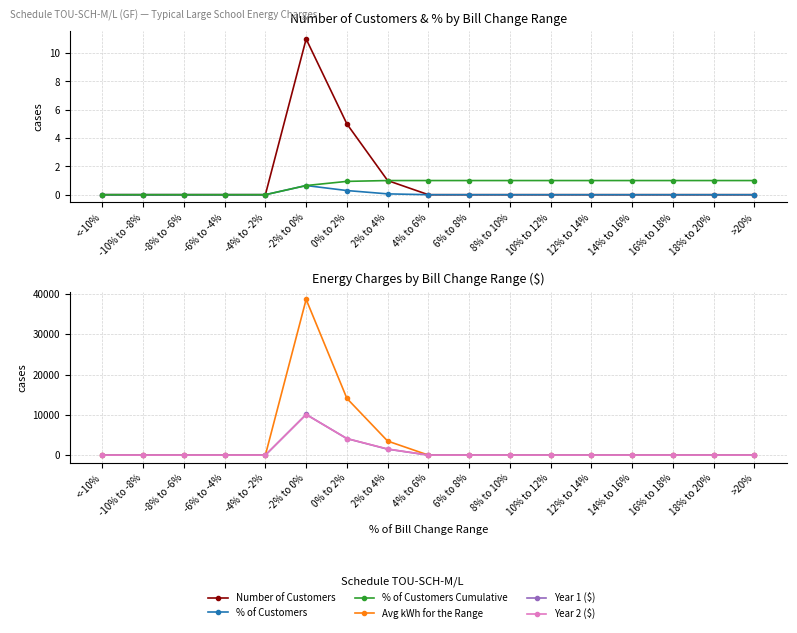

What is the difference between the second highest and minimum values in the % of Customers Cumulative series?

1.0